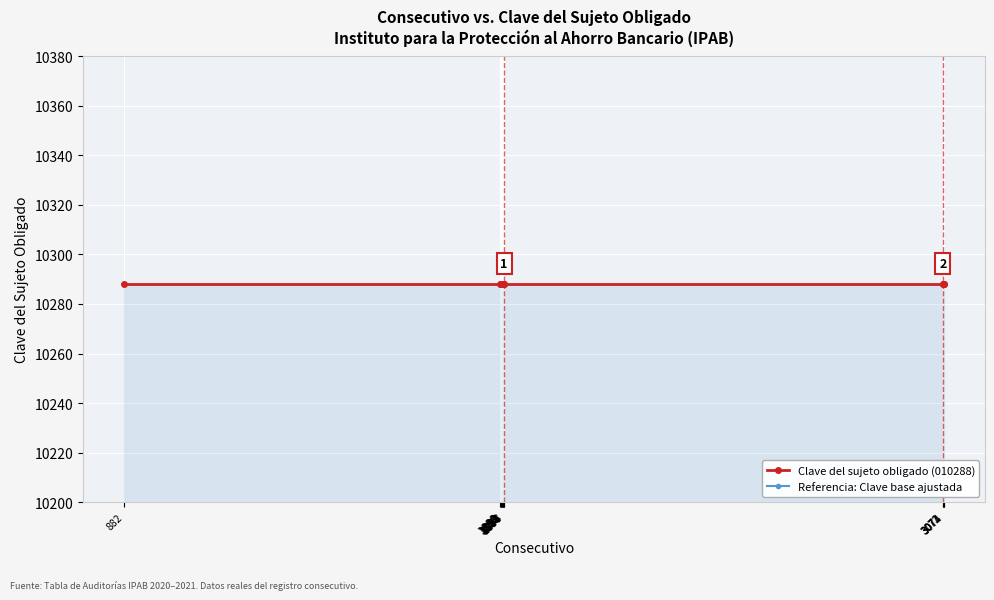

Which series has the widest spread of values?

Clave del sujeto obligado (010288)